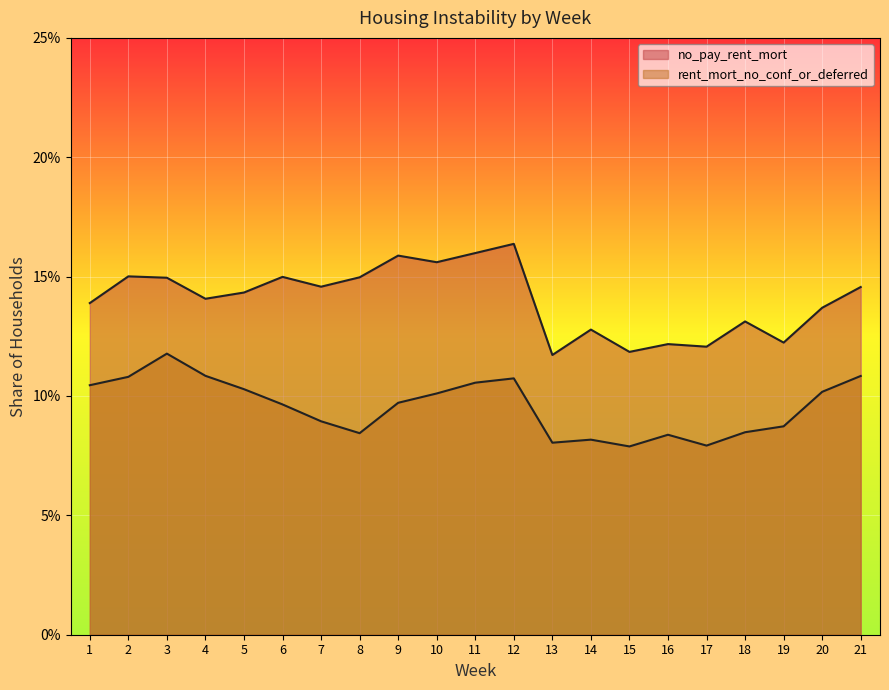

What is the value of the no_pay_rent_mort point at the 1st from the left?

0.1